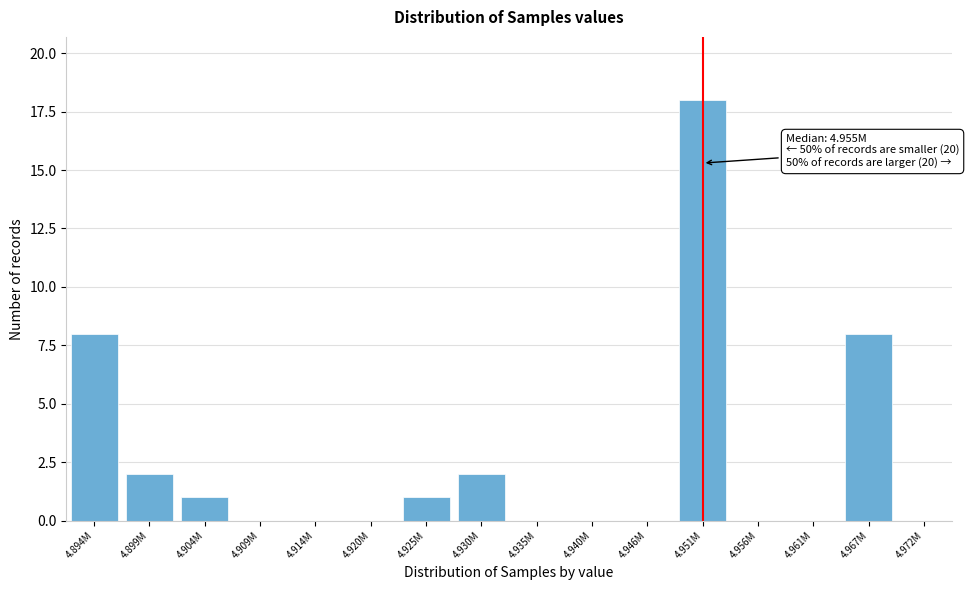

Reading left to right, extract all data points from this chart.

4.894M=8	4.899M=2	4.904M=1	4.909M=0	4.914M=0	4.920M=0	4.925M=1	4.930M=2	4.935M=0	4.940M=0	4.946M=0	4.951M=18	4.956M=0	4.961M=0	4.967M=8